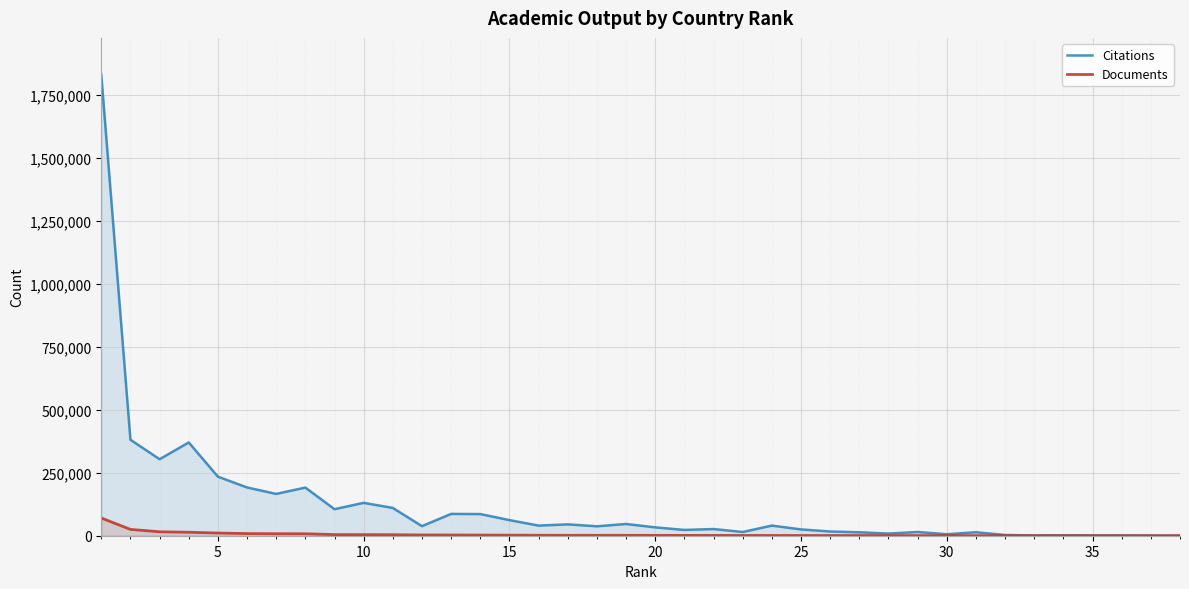

What is the difference between the maximum and minimum values in the Documents series?

70318